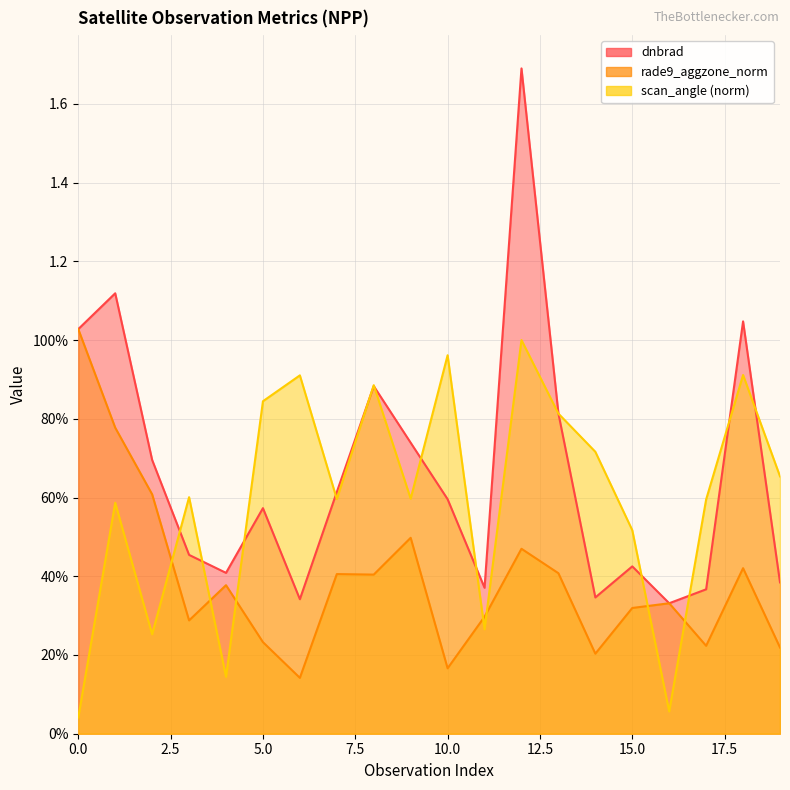

True or false: rade9_aggzone_norm has a value of 0.4 at 4.

True